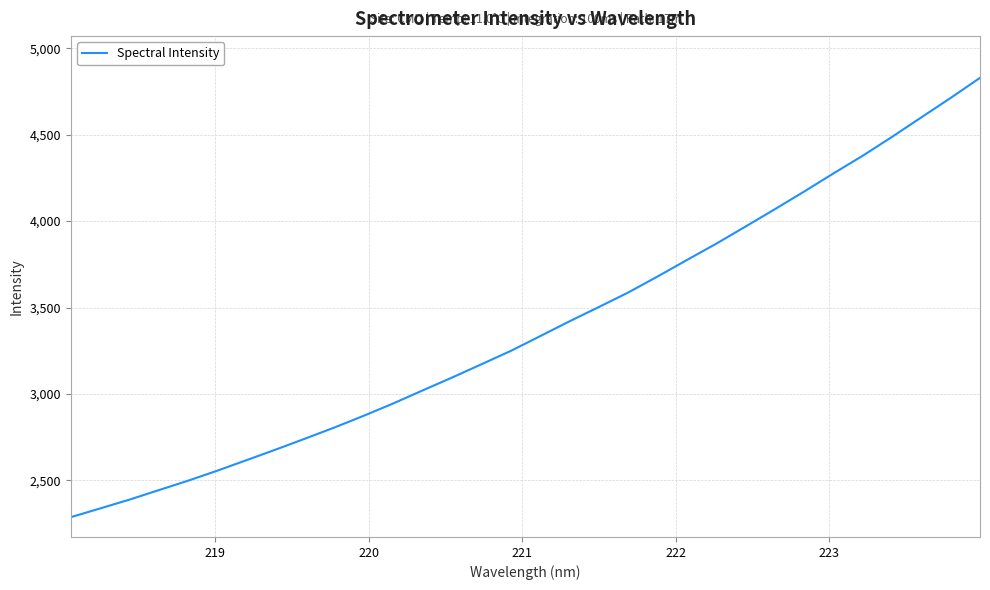

What is the greatest value displayed?

4828.3